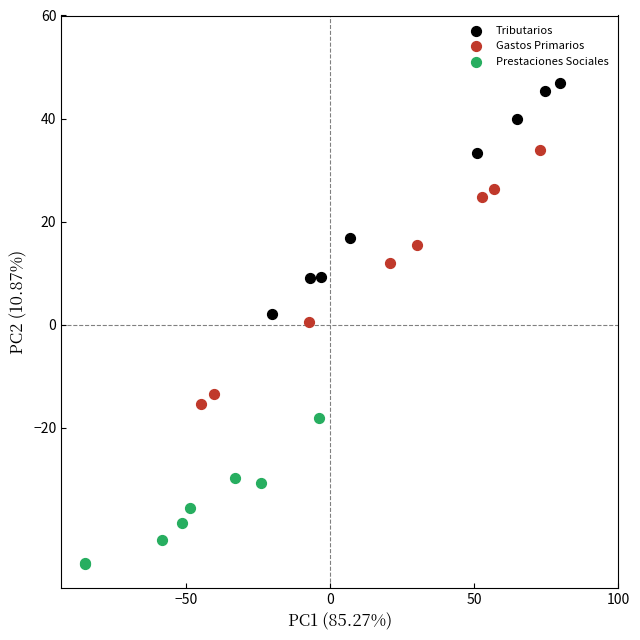

Which series contains the highest Y value?

Tributarios